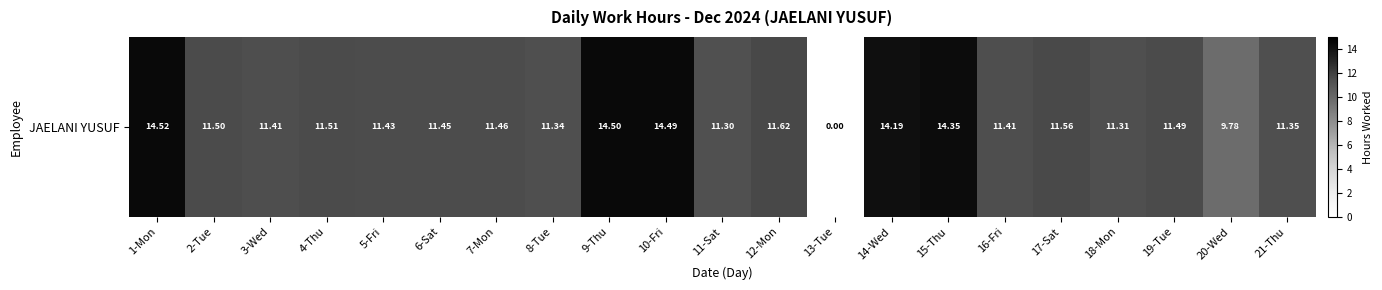

Is it true that the value at 19-Tue is 16.6?

False